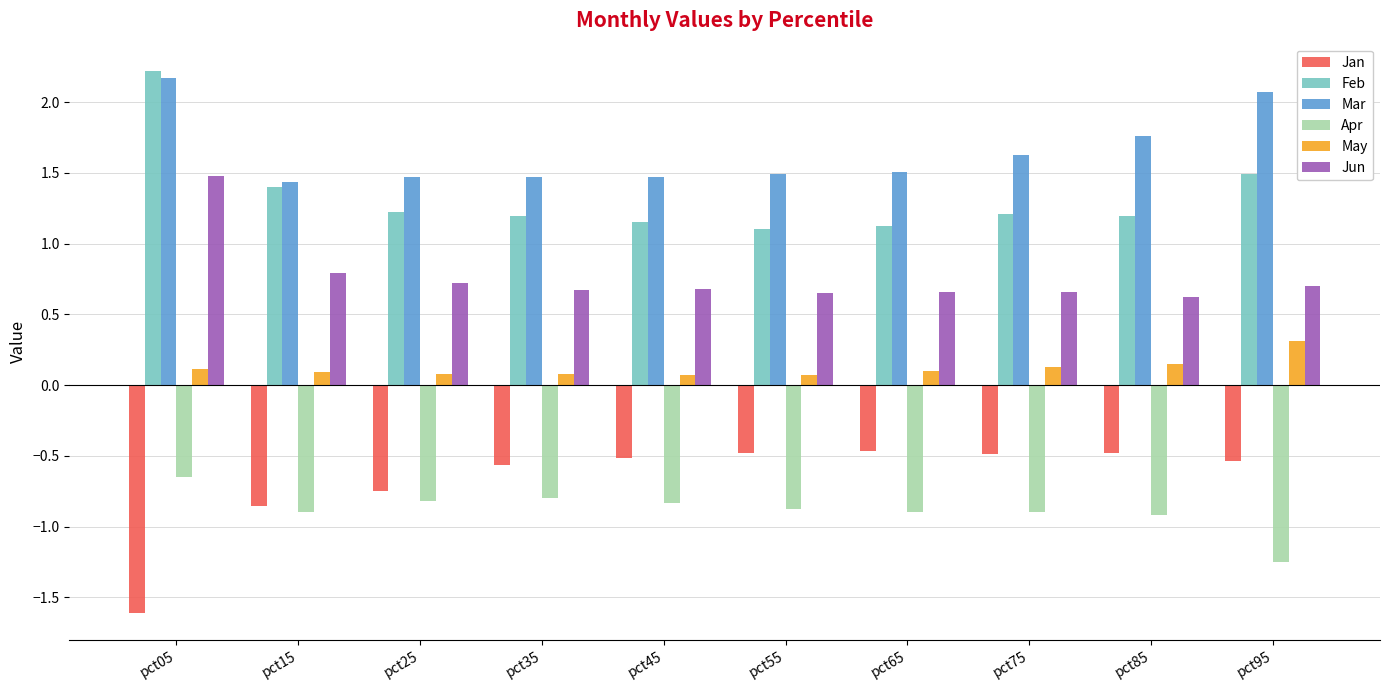

Where is Apr nearest to the value 0?

pct05